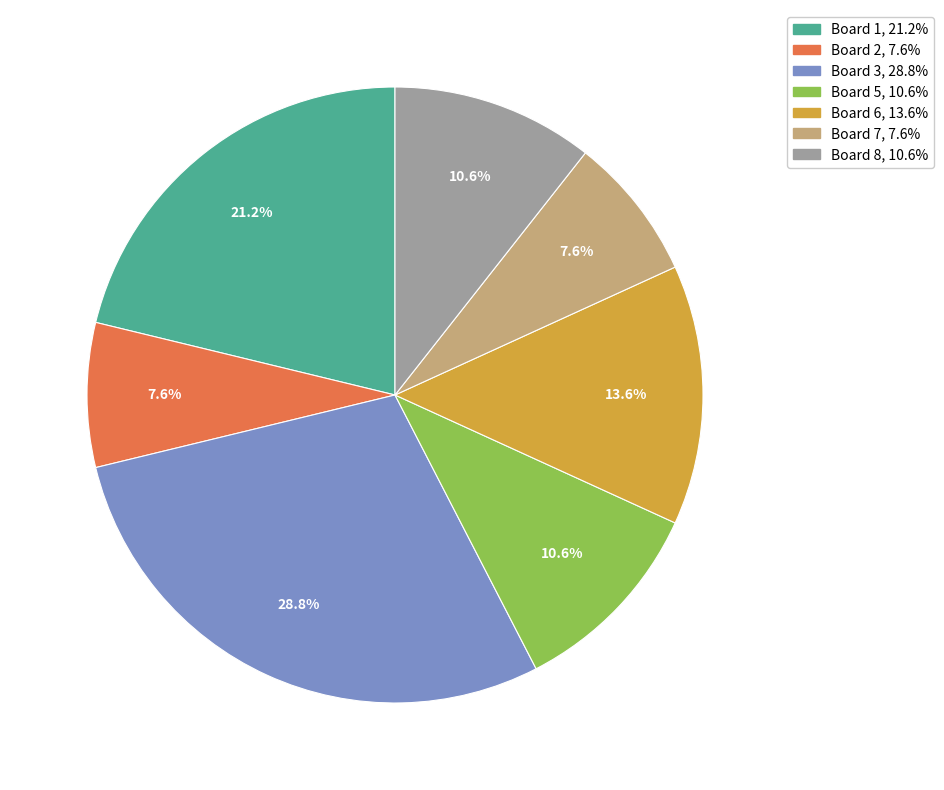

Does any single category account for the majority?

No